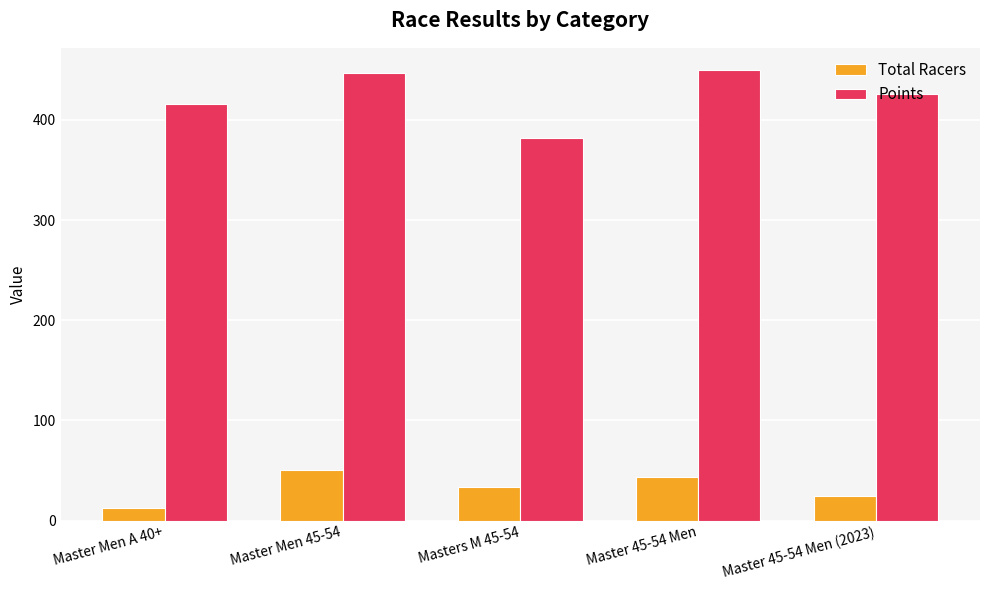

The value of Total Racers at Master Men 45-54 is 50.0. True or false?

True